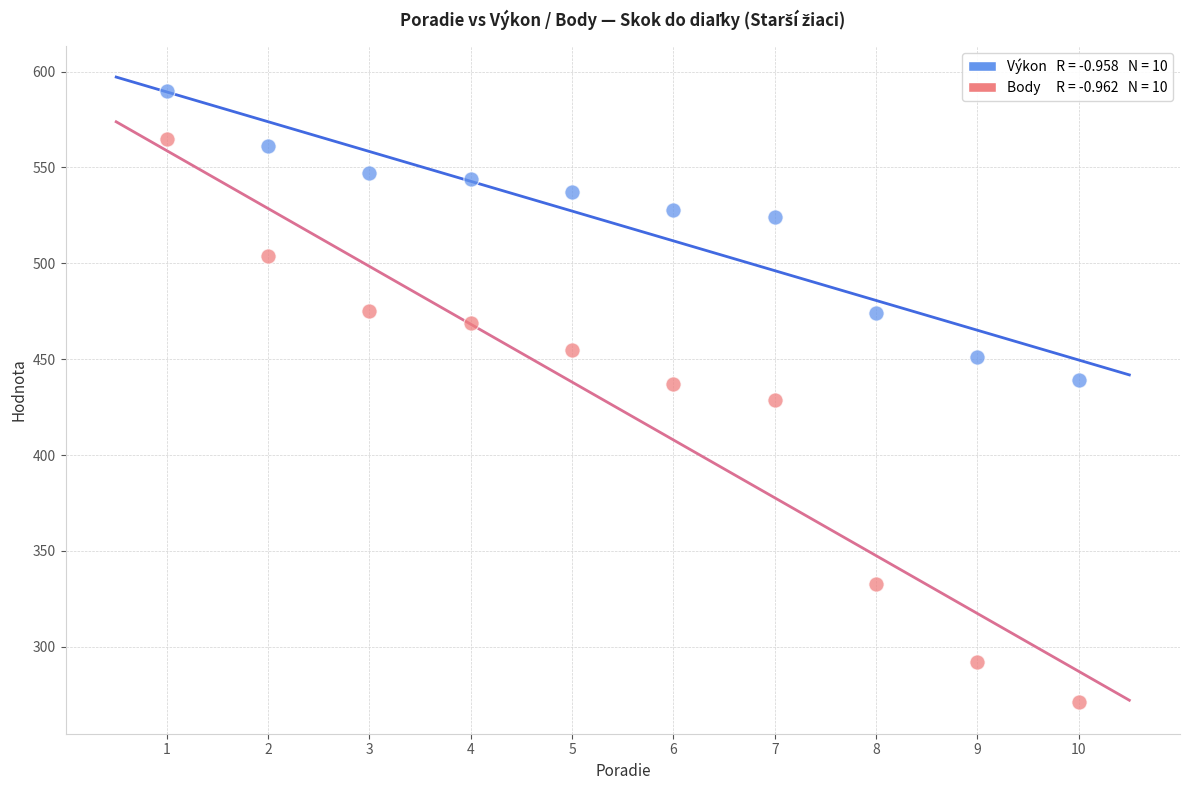

Across all data points, what is the range of Y values (max minus min)?

319